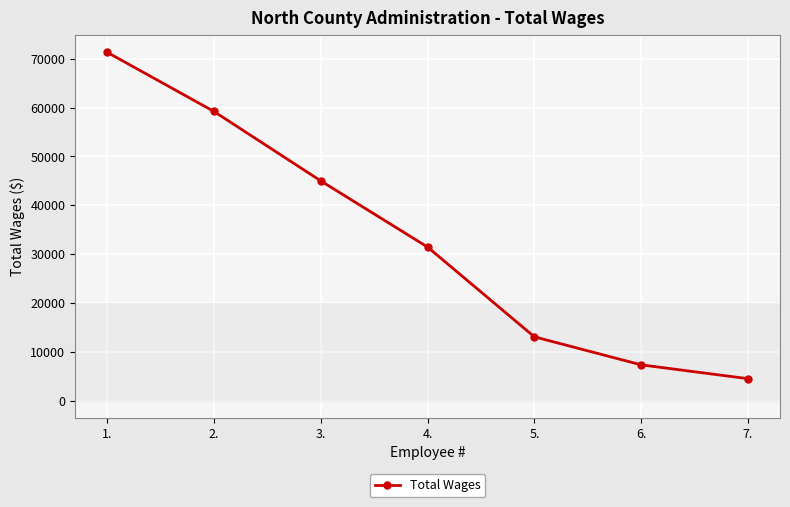

Is this an area chart (filled region under the line)?

No